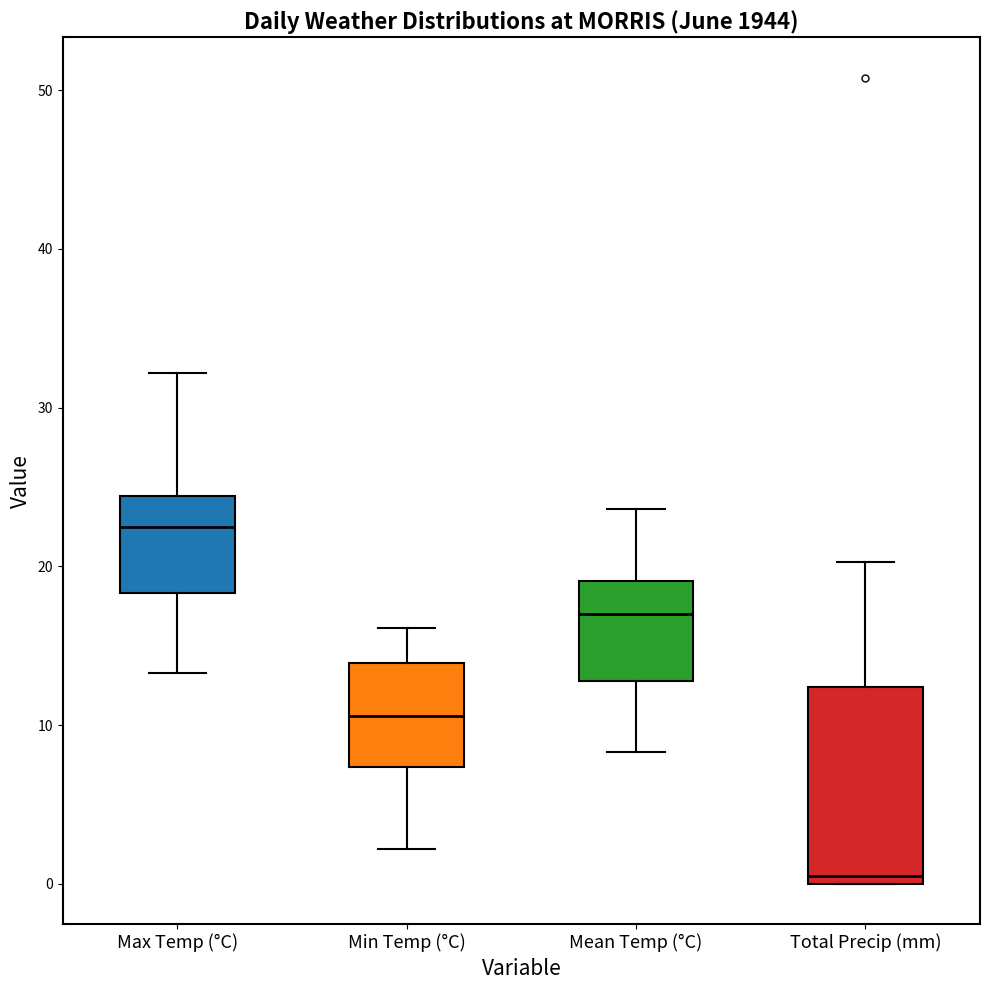

Which box is the tallest, from its lower edge to its upper edge?

Total Precip (mm)